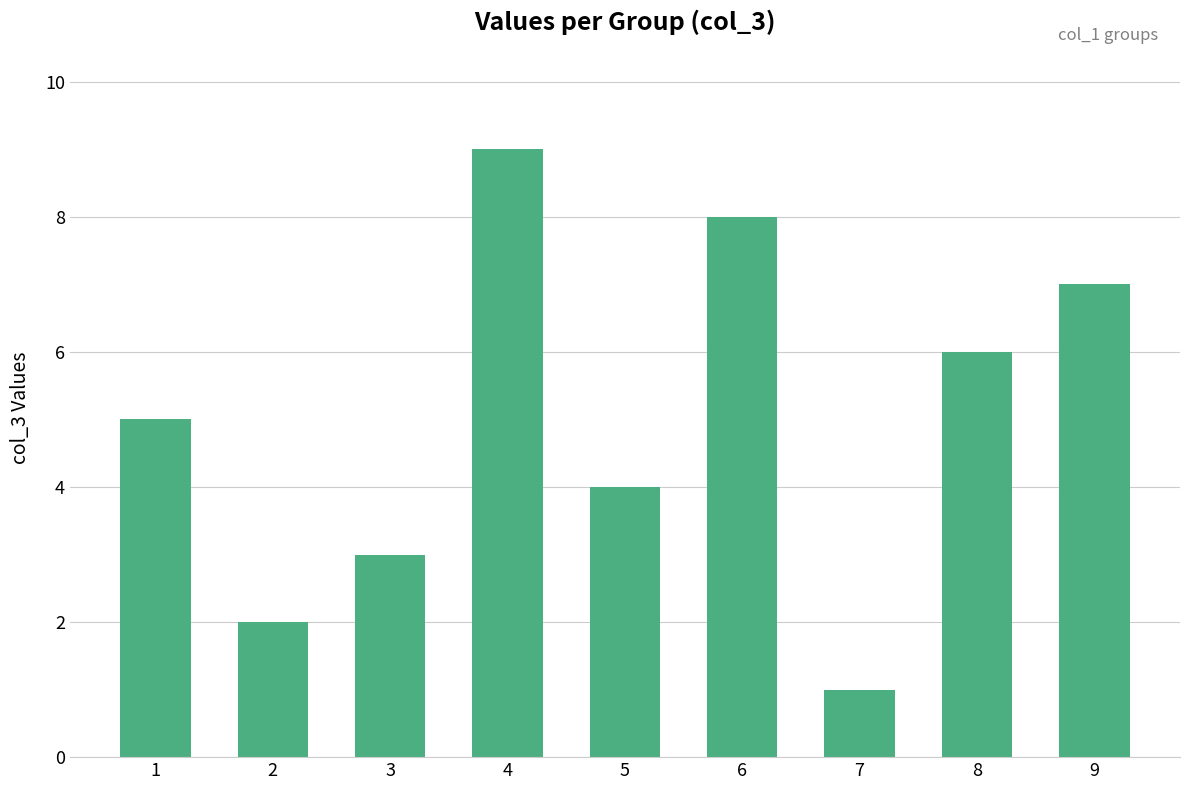

The value at 7 is 0. True or false?

False